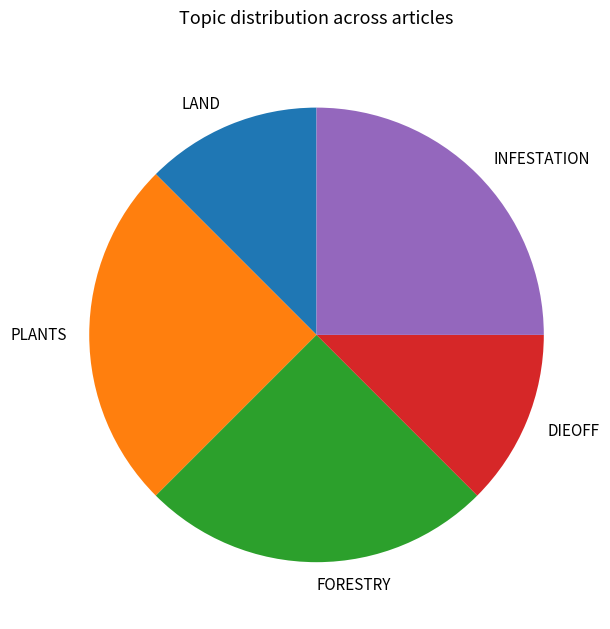

Is there a majority slice in this chart?

No